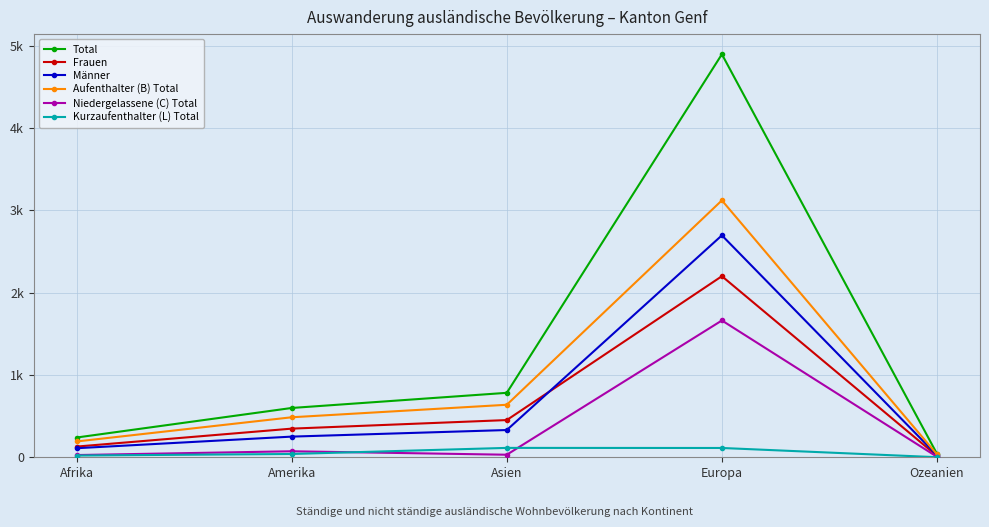

Reading right to left, what are all the values shown in this chart?

Total: 42	4896	783	599	240
Frauen: 17	2200	452	348	130
Männer: 25	2696	331	251	110
Aufenthalter (B) Total: 35	3121	638	486	192
Niedergelassene (C) Total: 6	1662	31	73	27
Kurzaufenthalter (L) Total: 1	113	114	40	21